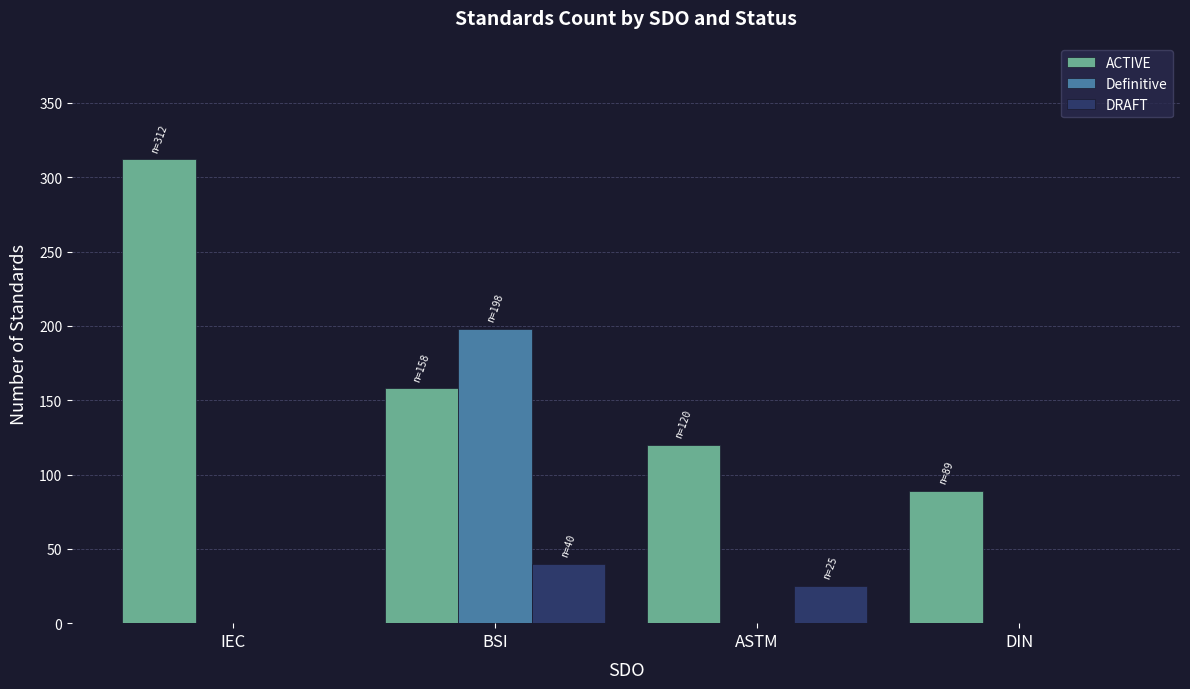

Reading right to left, what are all the values shown in this chart?

ACTIVE: DIN=89	ASTM=120	BSI=158	IEC=312
Definitive: DIN=0	ASTM=0	BSI=198	IEC=0
DRAFT: DIN=0	ASTM=25	BSI=40	IEC=0